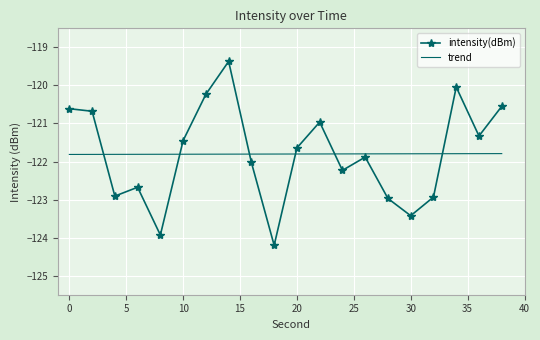

Reading left to right, extract all data points from this chart.

intensity(dBm): -120.6	-120.7	-122.9	-122.7	-123.9	-121.4	-120.2	-119.4	-122.0	-124.2	-121.6	-121.0	-122.2	-121.9	-123.0	-123.4	-122.9	-120.0	-121.3	-120.5
trend: -121.8	-121.8	-121.8	-121.8	-121.8	-121.8	-121.8	-121.8	-121.8	-121.8	-121.8	-121.8	-121.8	-121.8	-121.8	-121.8	-121.8	-121.8	-121.8	-121.8